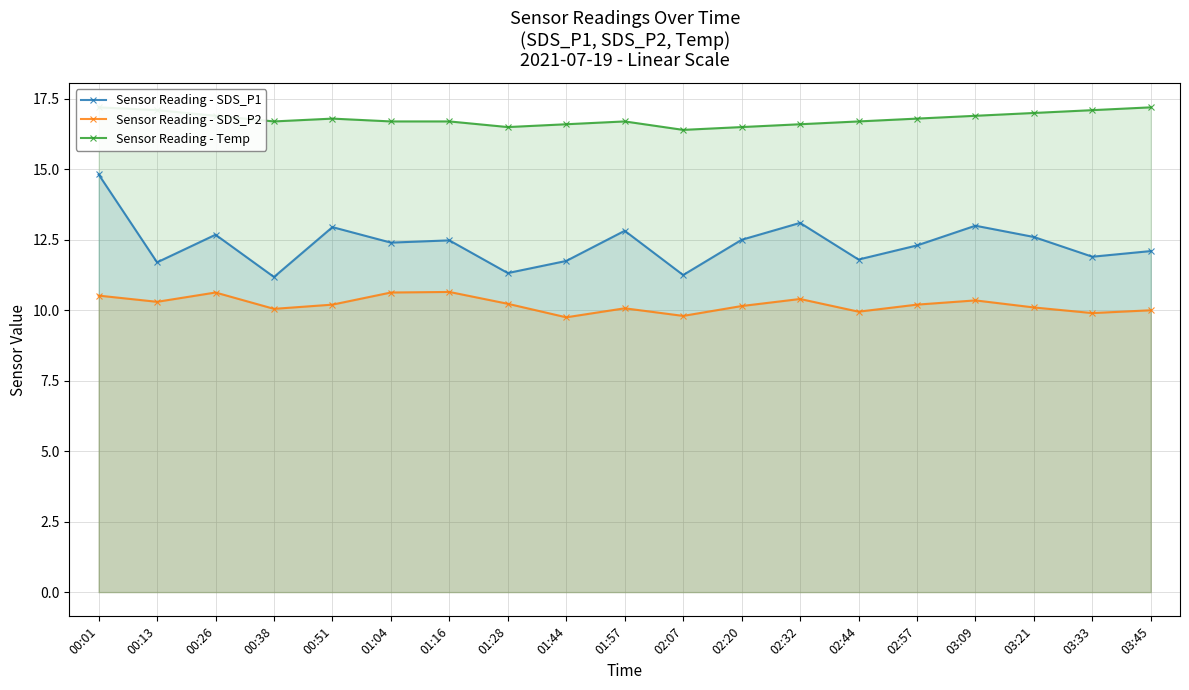

What is the difference between the maximum and second lowest values in the Sensor Reading - Temp series?

0.7